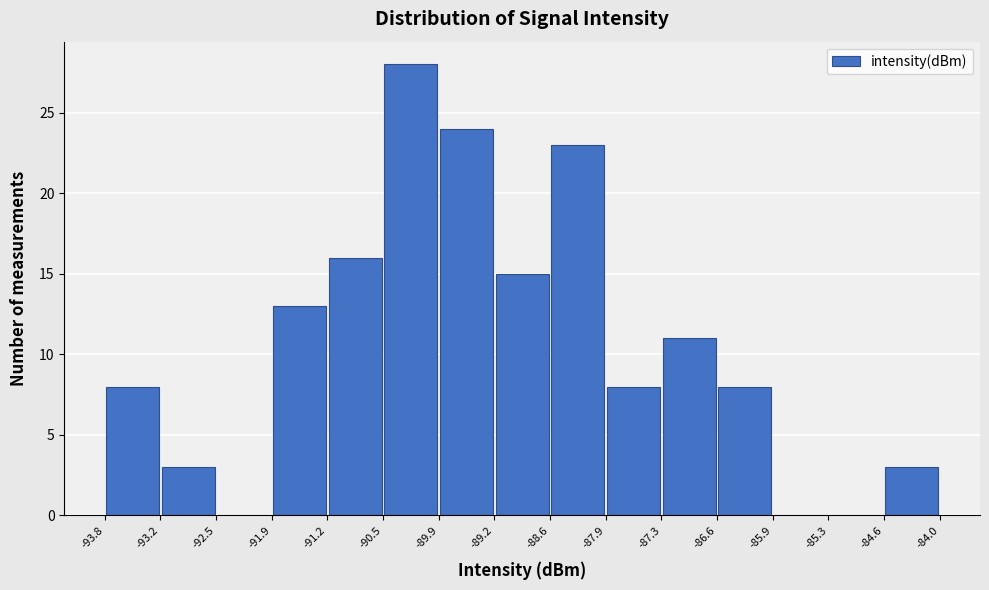

Which range on the x-axis has the tallest bar?

-90.5 to -89.9